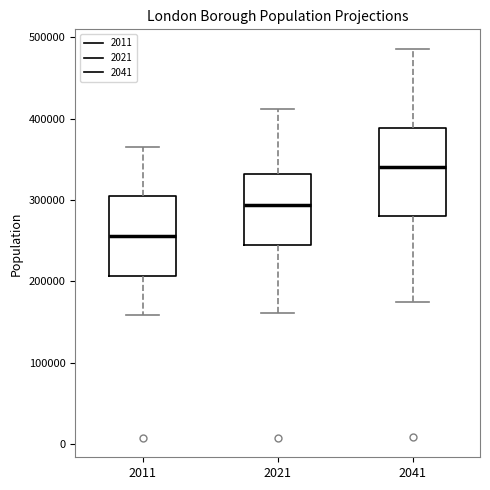

Where is the lower edge of the box at x = 2041 on the y-axis? The values are not printed on the chart, so give them approximately, as read against the axis.

280000